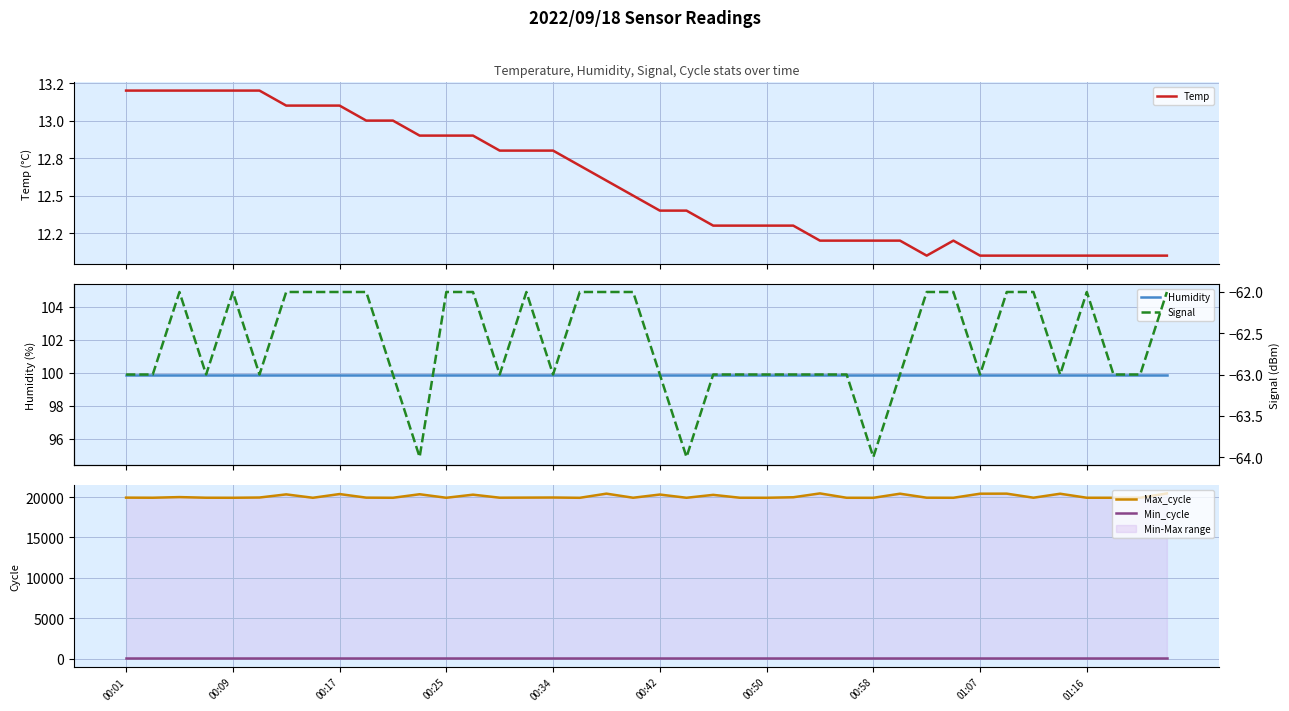

Which series has the largest range (max minus min)?

Max_cycle